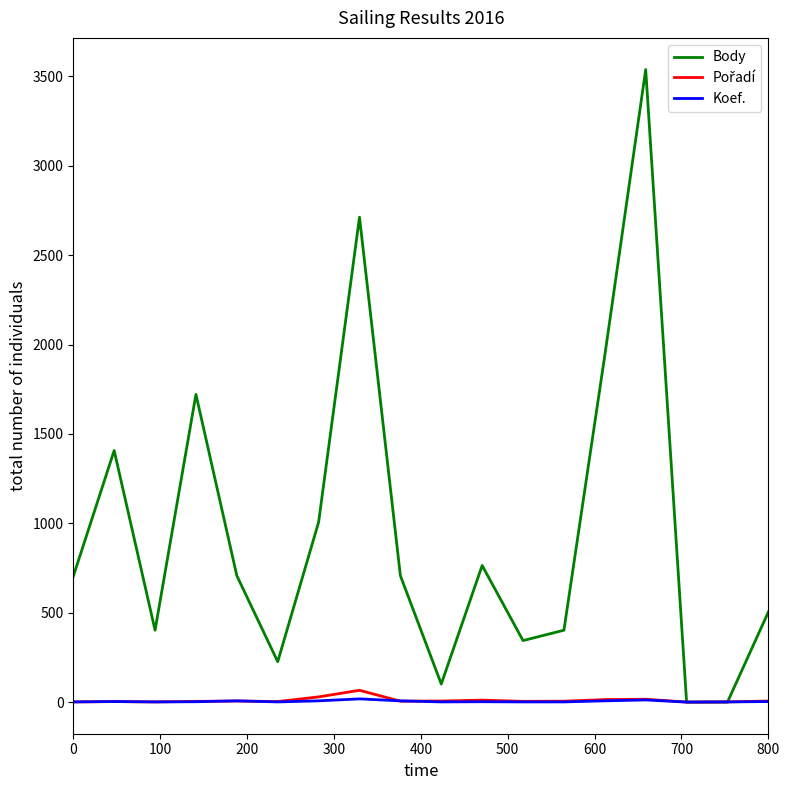

Which series has the largest total across all categories?

Body